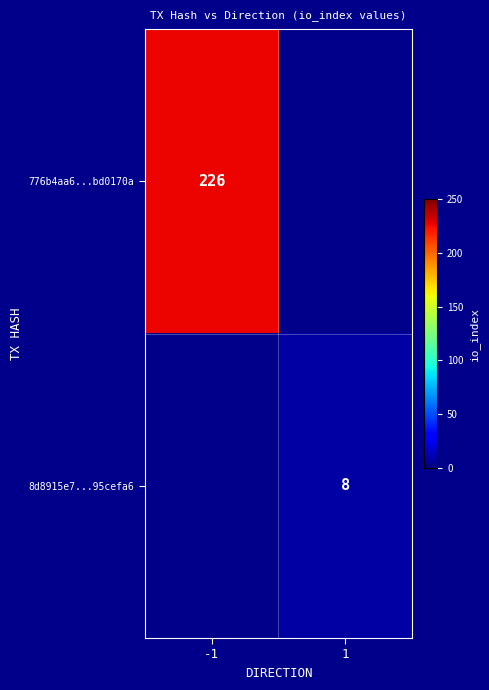

Is the value of 8d8915e7...95cefa6 at 1 greater than the value of 776b4aa6...bd0170a at -1?

No